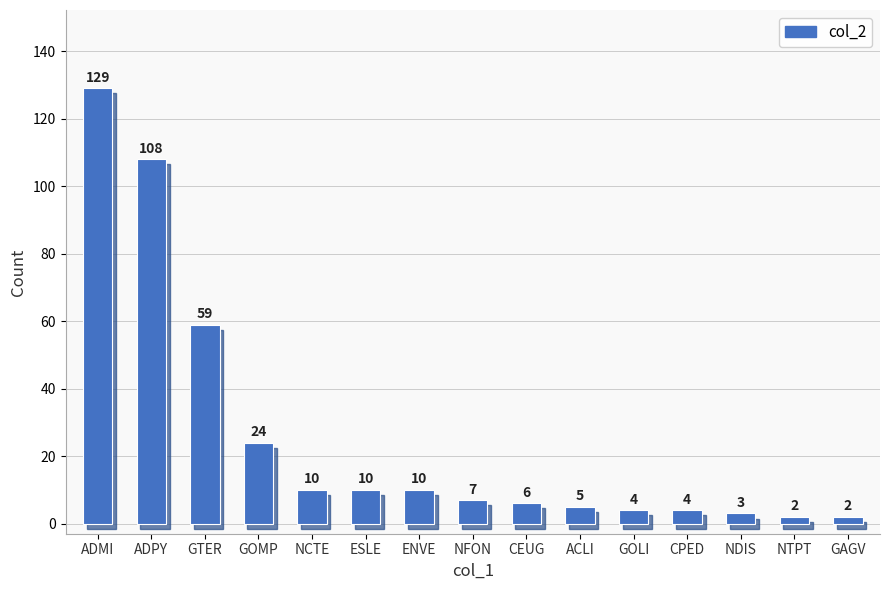

Reading left to right, list all the values displayed in this chart.

129	108	59	24	10	10	10	7	6	5	4	4	3	2	2